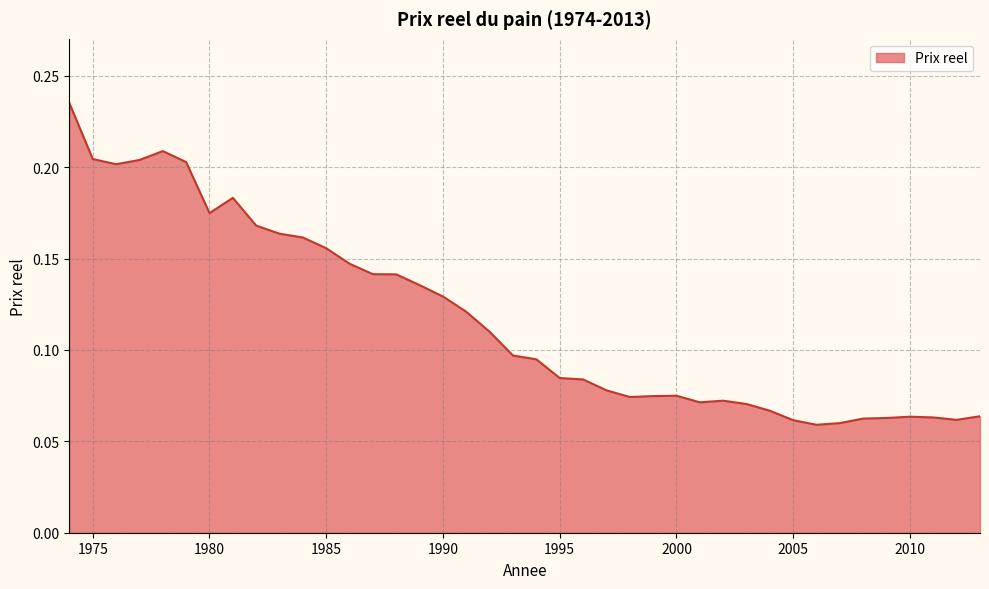

Does the chart display data point markers on the line(s)?

No